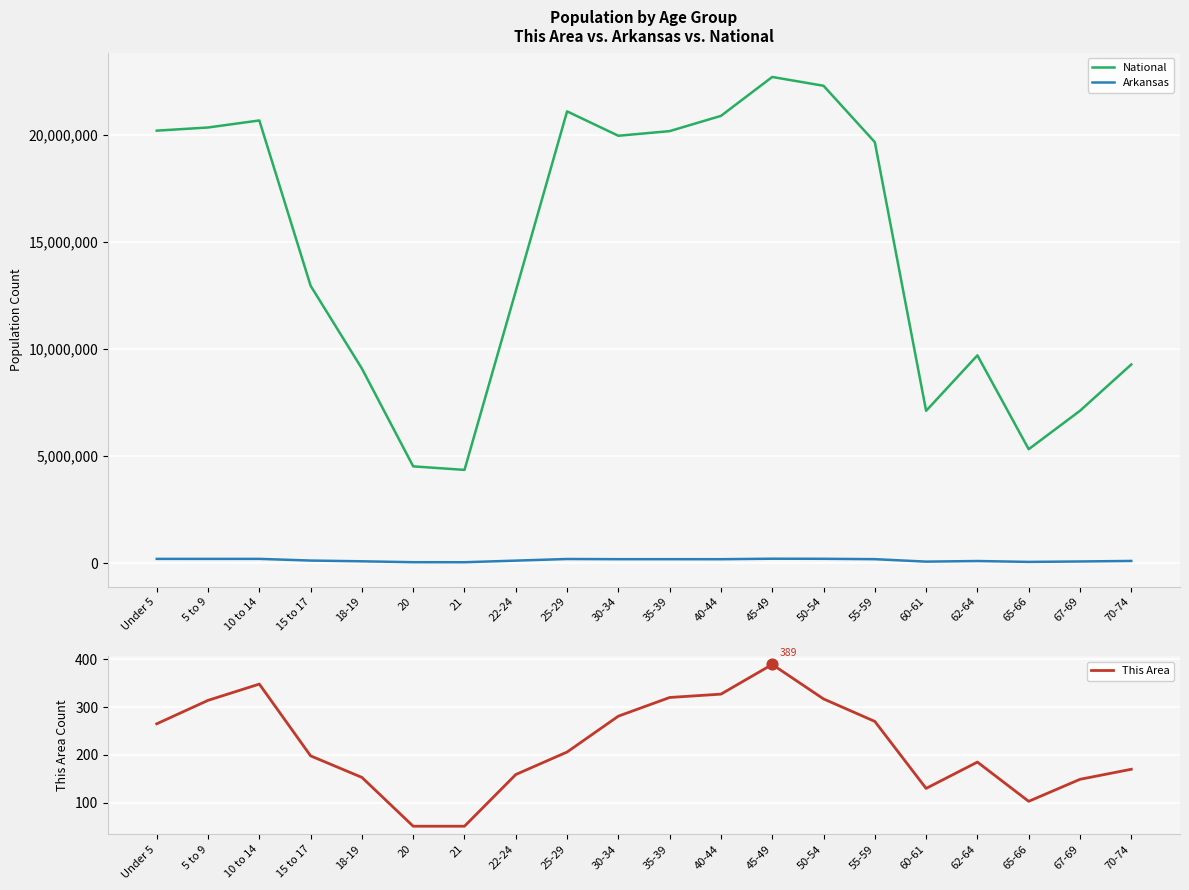

What are all the series names shown in the legend?

National, Arkansas, This Area